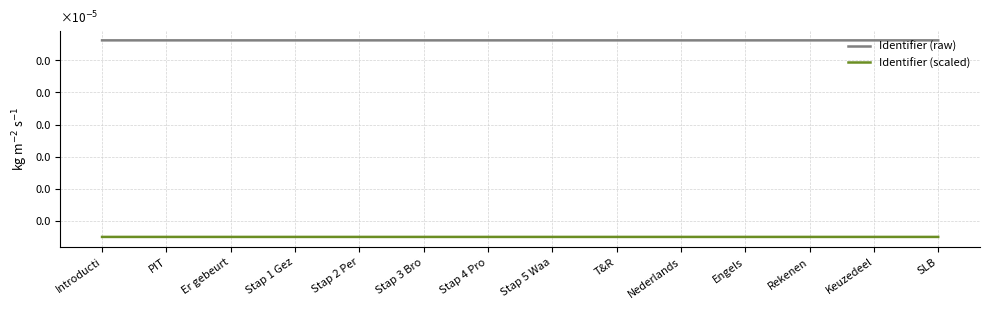

Does the chart display data point markers on the line(s)?

No